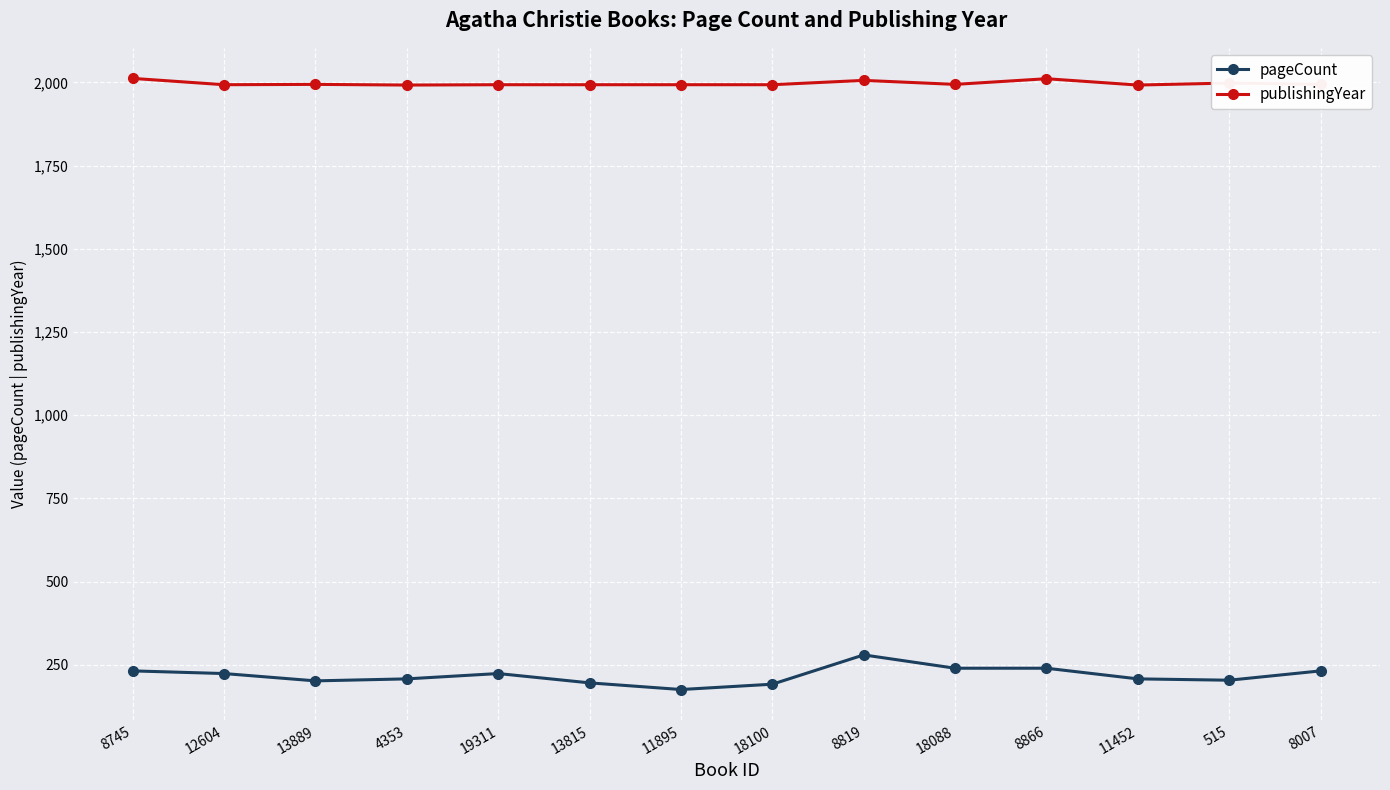

Rank the series by their maximum value, from highest to lowest.

publishingYear, pageCount